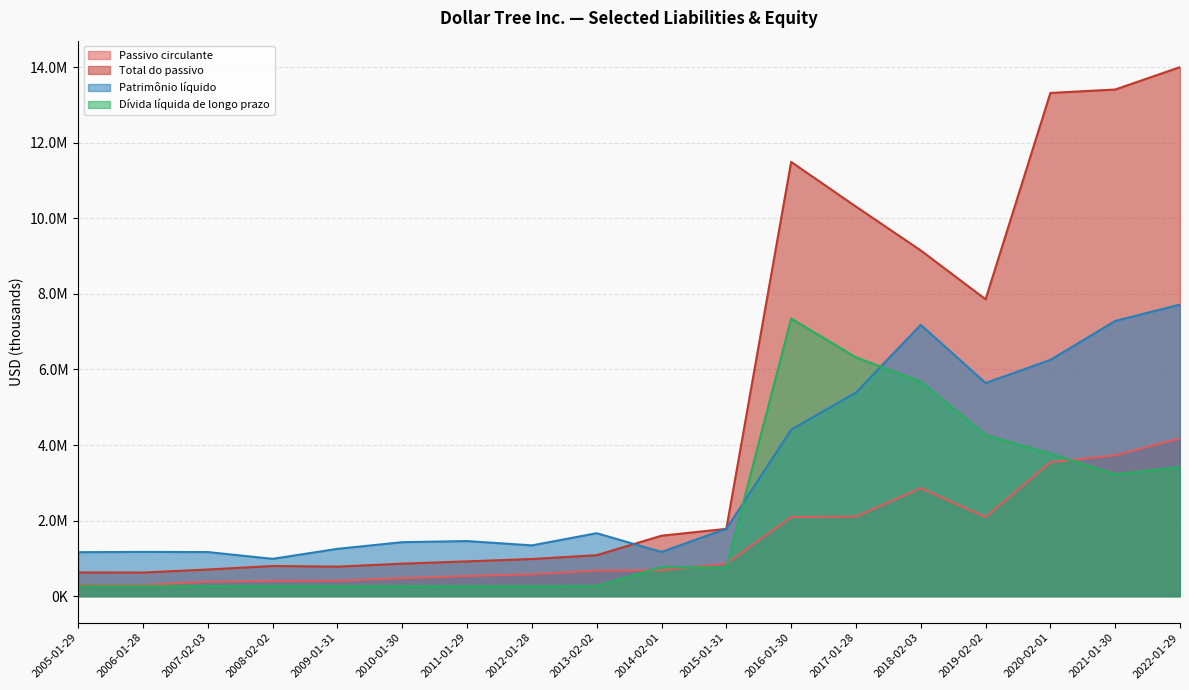

Does the chart have visible grid lines?

Yes